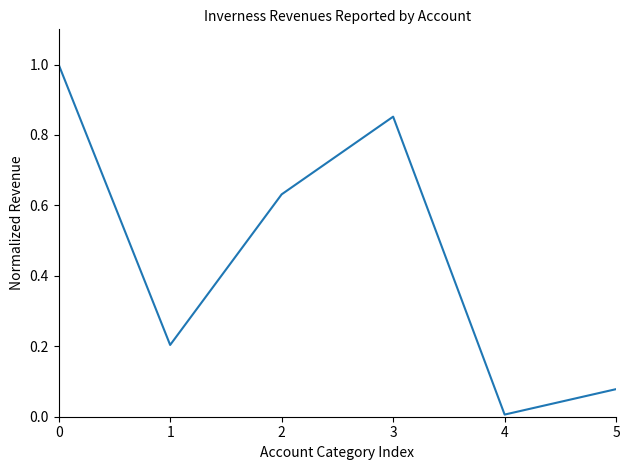

Does the chart display data point markers on the line(s)?

No